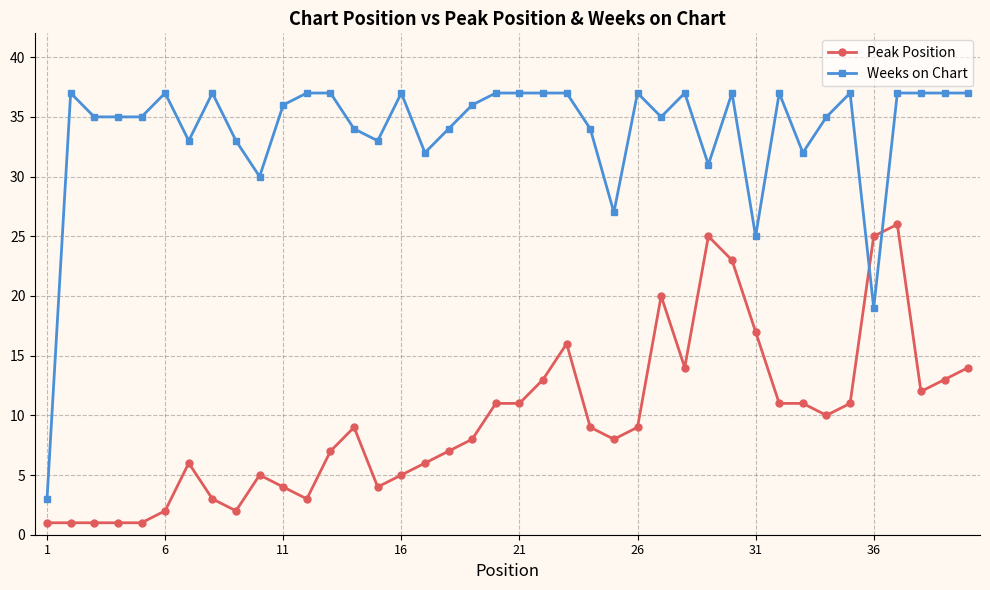

Which series has the widest spread of values?

Weeks on Chart